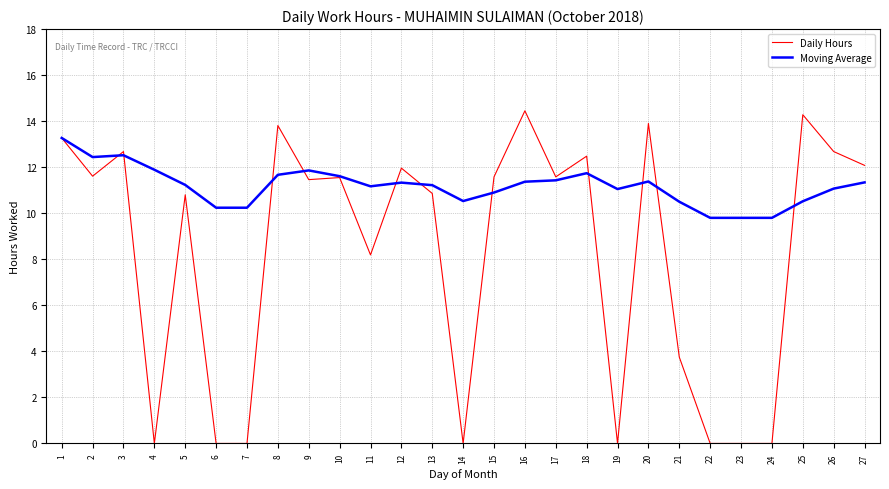

How many distinct data groups are displayed?

2